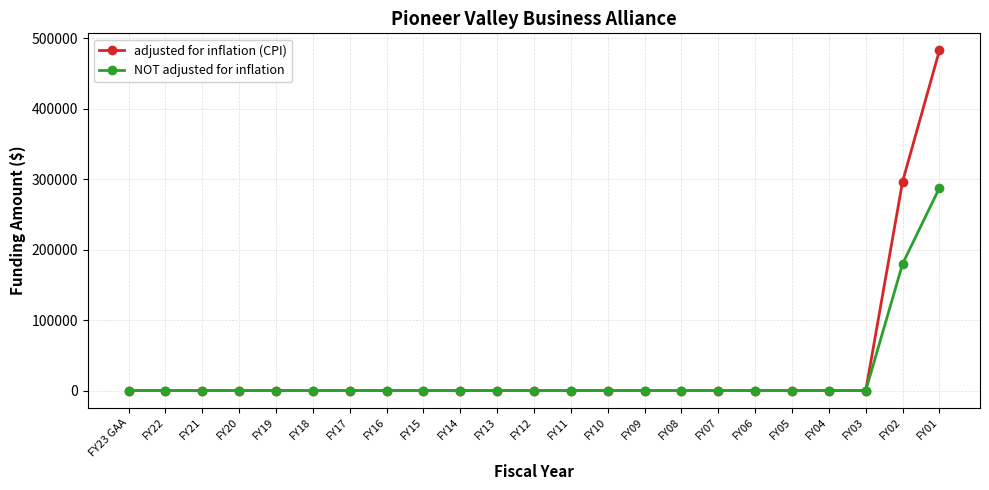

At how many categories does at least one series exceed 90698?

2